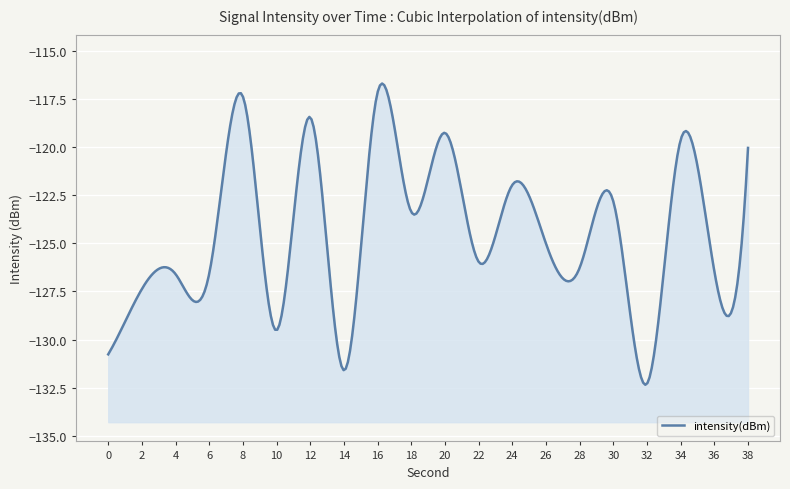

Reading right to left, transcribe all the data shown in this chart.

38=-120.0	36=-126.4	34=-119.6	32=-132.3	30=-122.8	28=-126.3	26=-125.0	24=-122.0	22=-126.0	20=-119.2	18=-123.4	16=-117.1	14=-131.6	12=-118.4	10=-129.5	8=-117.4	6=-126.6	4=-126.6	2=-127.4	0=-130.8